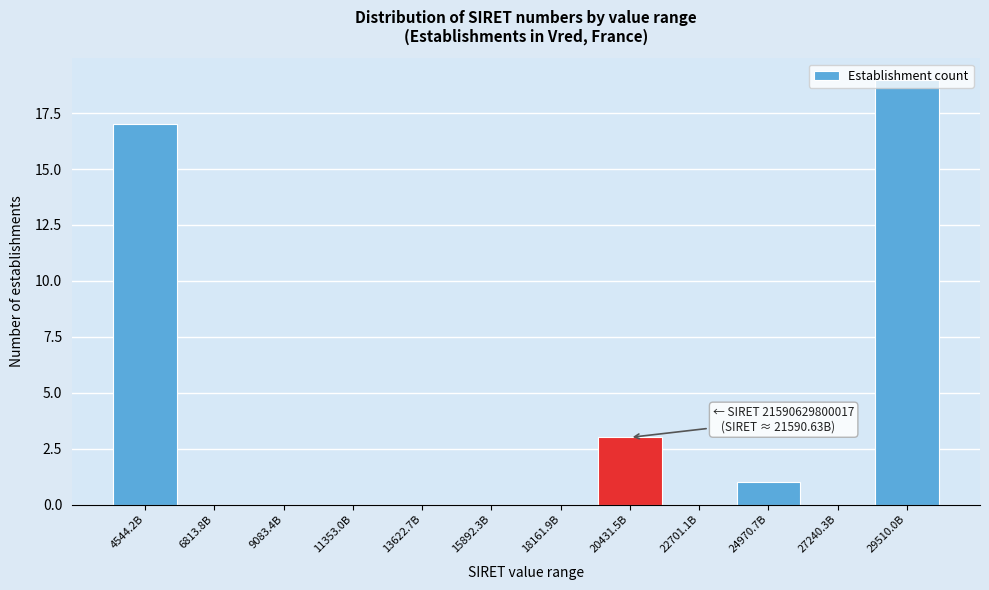

Between 24970.7B and 20431.5B, which is larger?

20431.5B